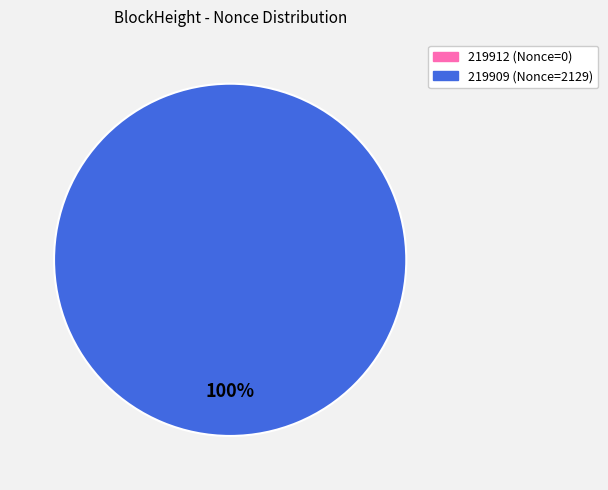

How many segments does this pie chart have?

2